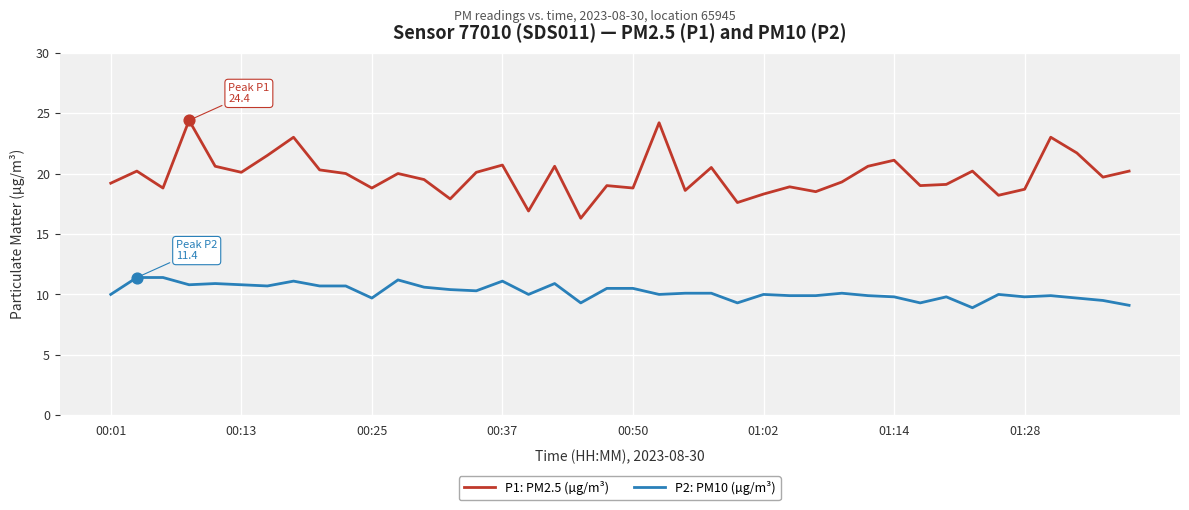

Which series has the largest total across all categories?

P1: PM2.5 (µg/m³)